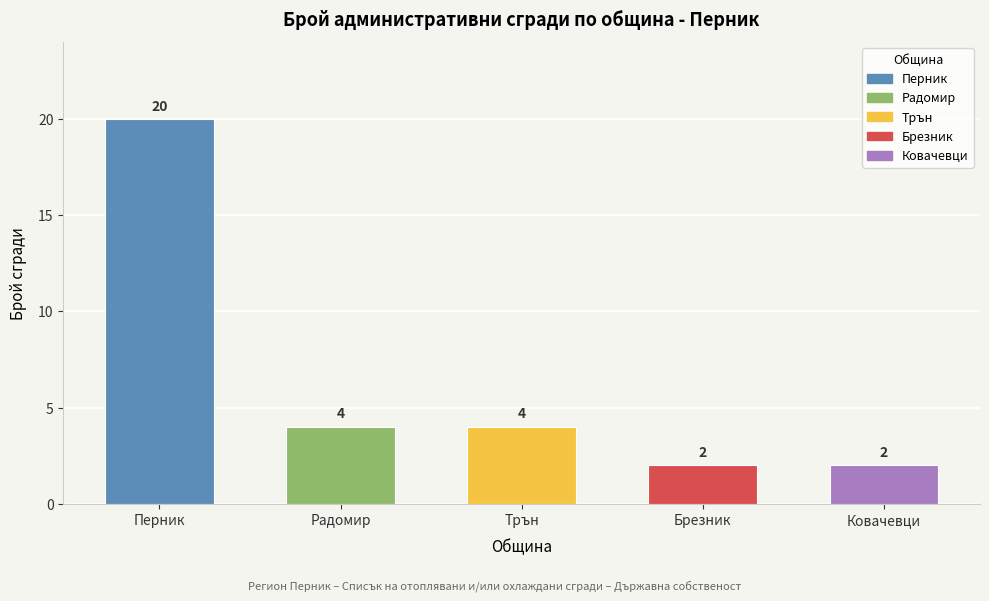

Approximately how many times larger is the value at Ковачевци compared to Радомир?

0.5